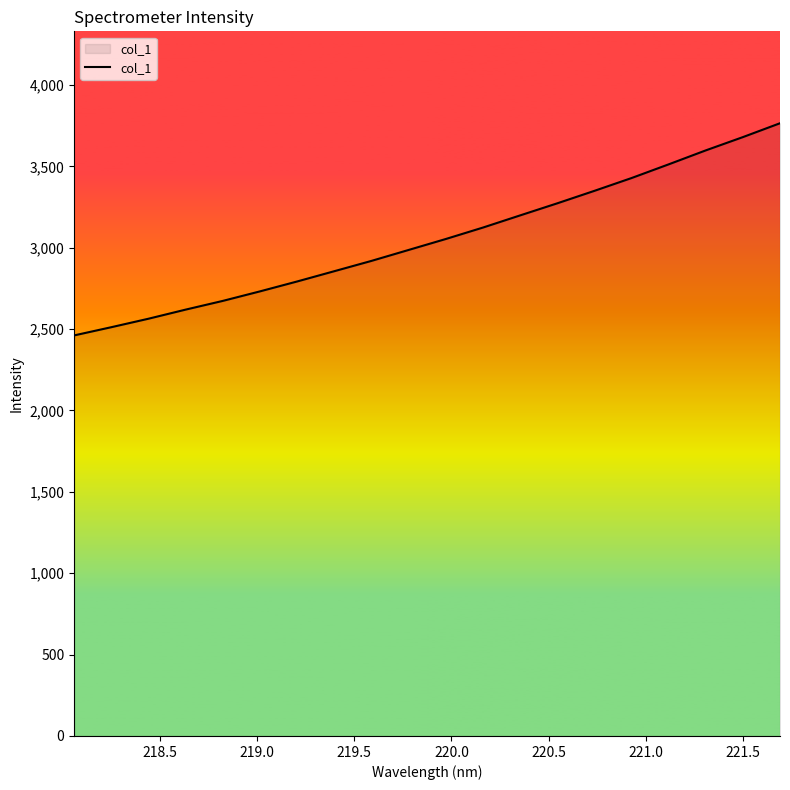

What is the greatest value displayed?

3764.5